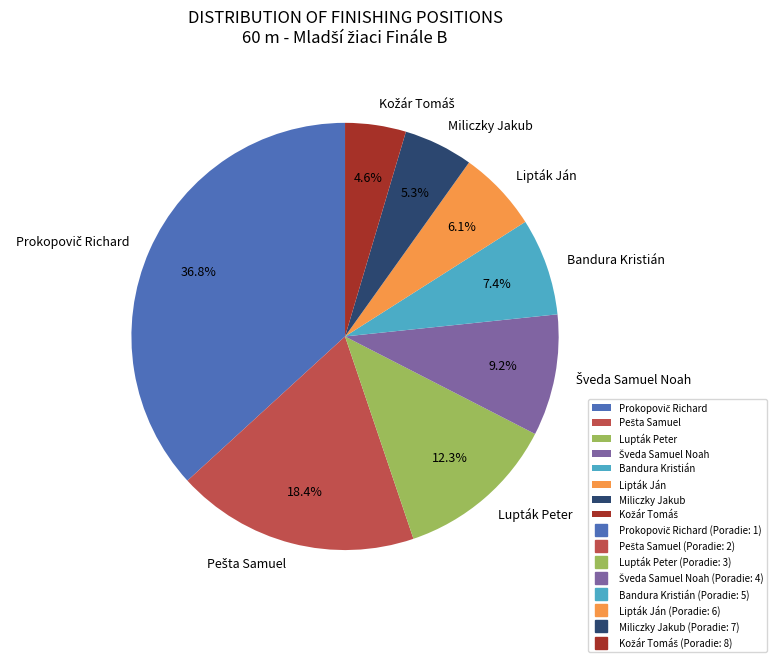

Do Bandura Kristián and Miliczky Jakub together represent more than half of the pie?

No